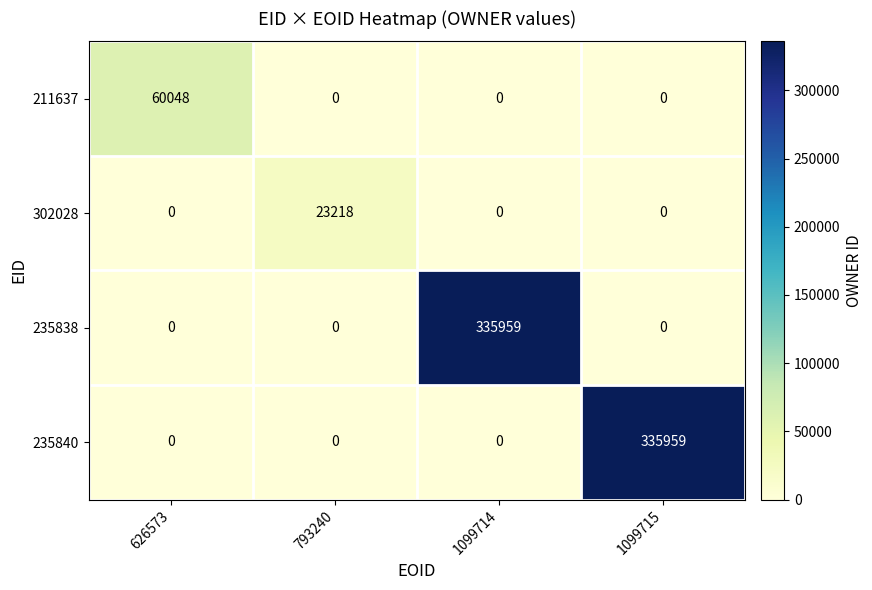

Is the value of 235840 at 1099714 greater than the value of 302028 at 793240?

No